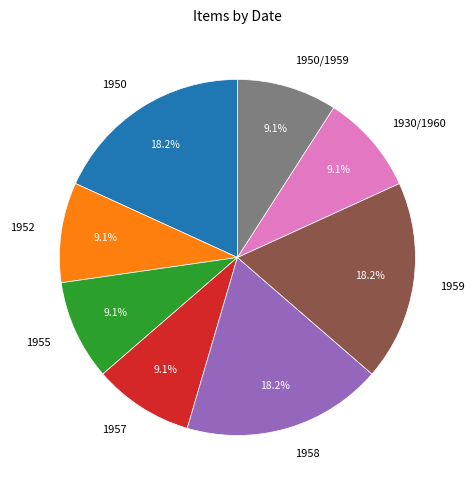

Is 1955 the majority of the pie?

No